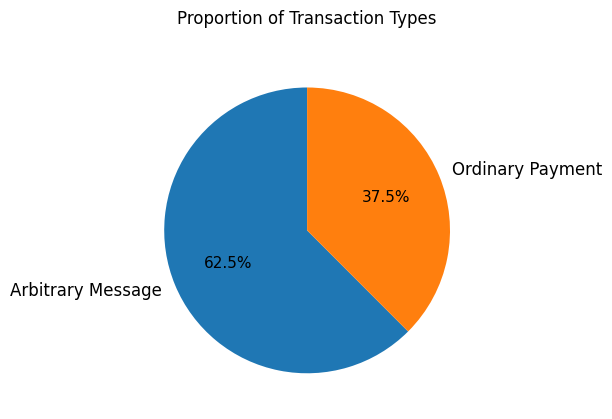

What is the smallest slice in the pie chart?

Ordinary Payment